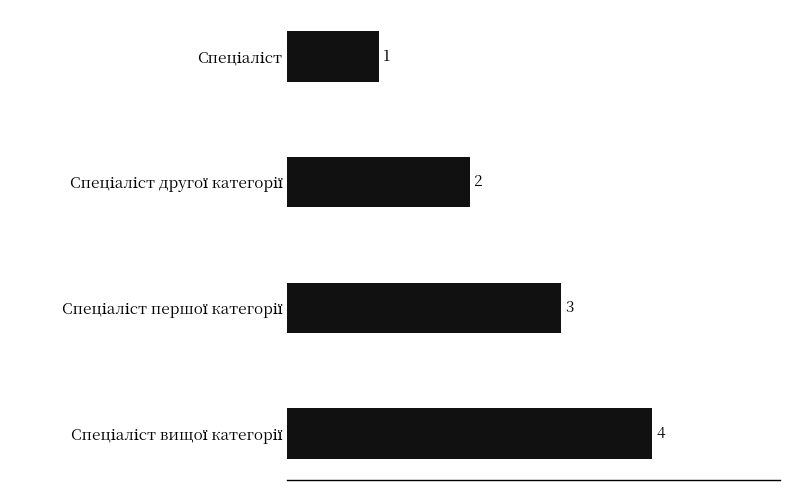

What is the sum of all values?

10